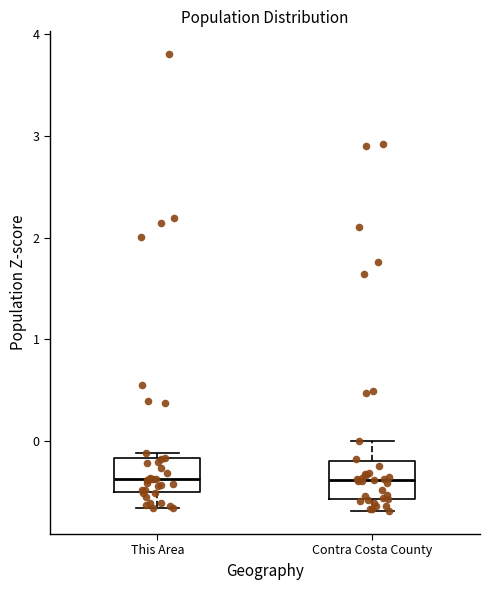

Reading left to right, read every box against the y-axis: the position of its median line, the range the box covers, and the ends of its whiskers. The values are not printed on the chart, so give them approximately, as read against the axis.

This Area: median -0.4, box -0.5 to -0.2, whiskers -0.7 to -0.1
Contra Costa County: median -0.4, box -0.6 to -0.2, whiskers -0.7 to 0.0